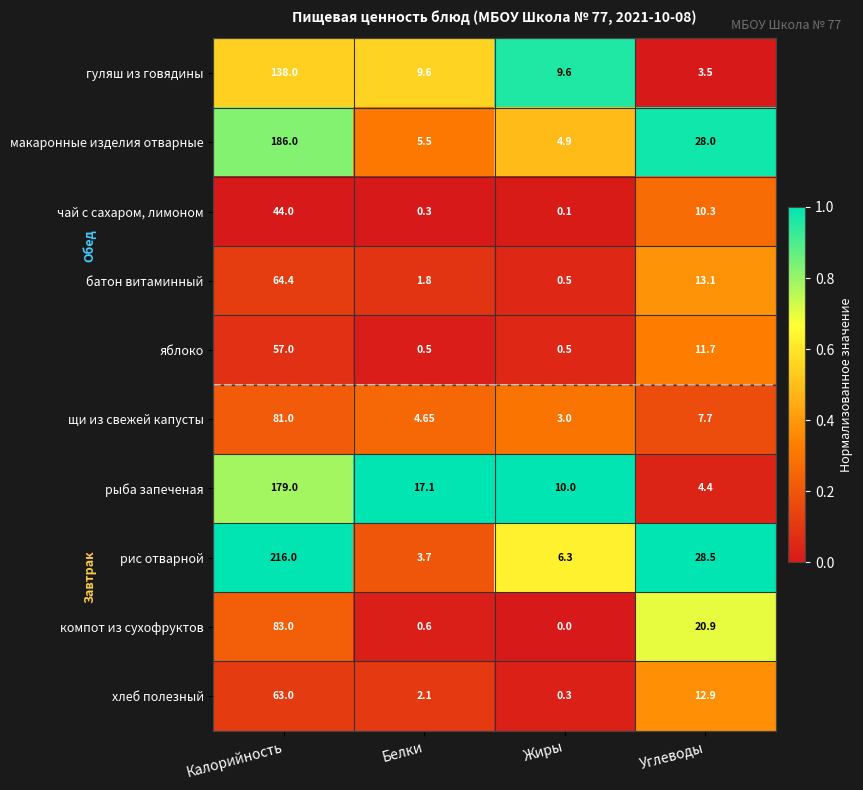

Which series has the largest range (max minus min)?

рис отварной